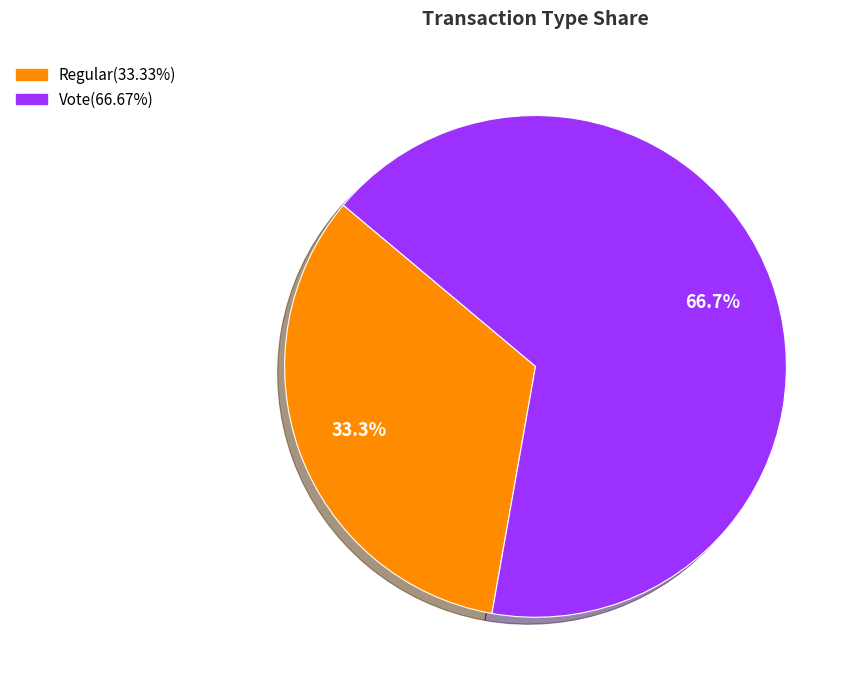

Which has a higher value, Regular or Vote?

Vote